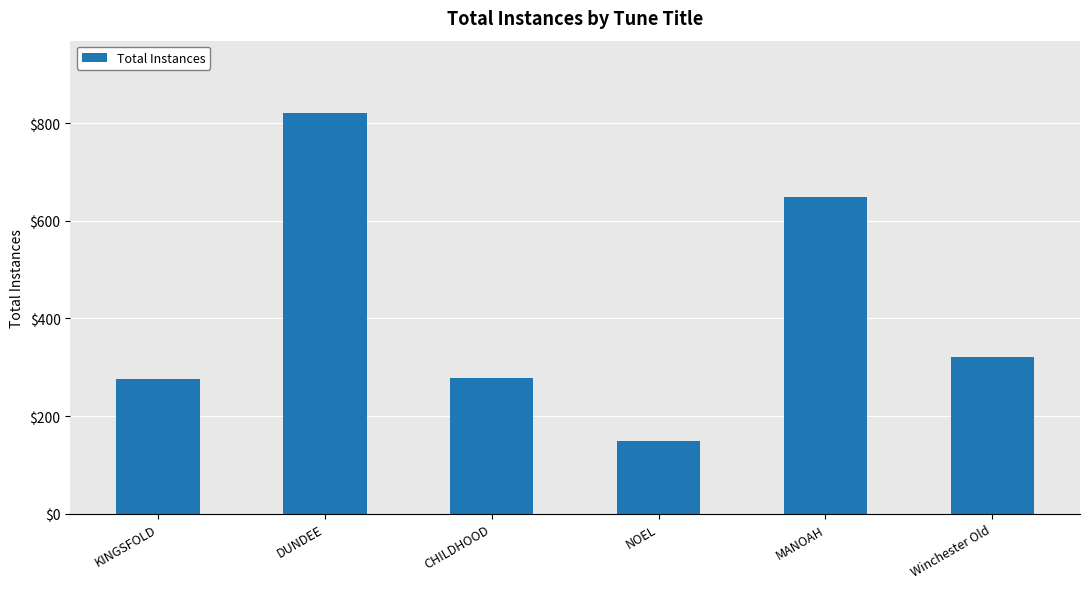

True or false: the data shows 320 at Winchester Old.

True